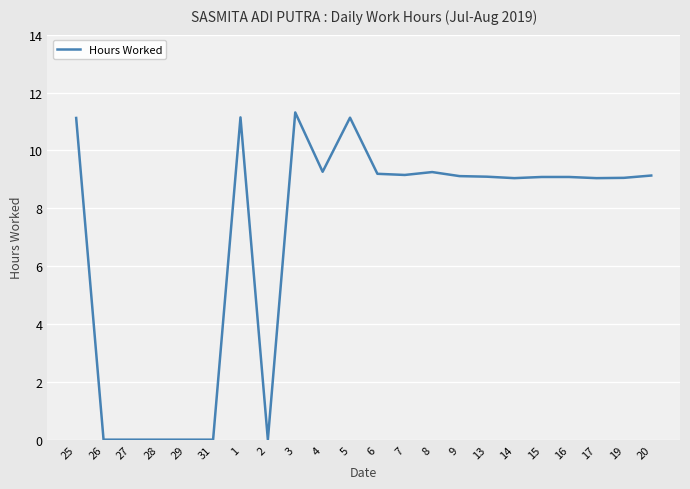

What is the difference between the second highest and second lowest values?

11.1